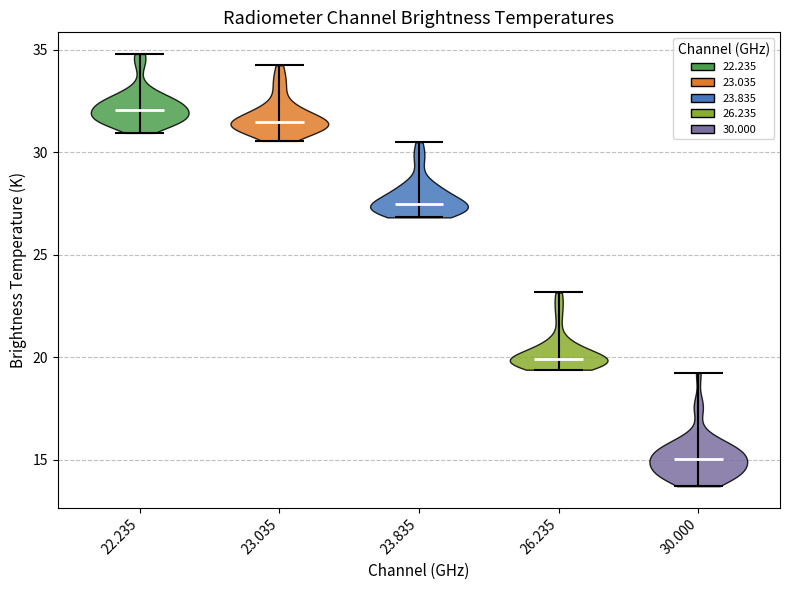

Which violin has the highest median line?

22.235